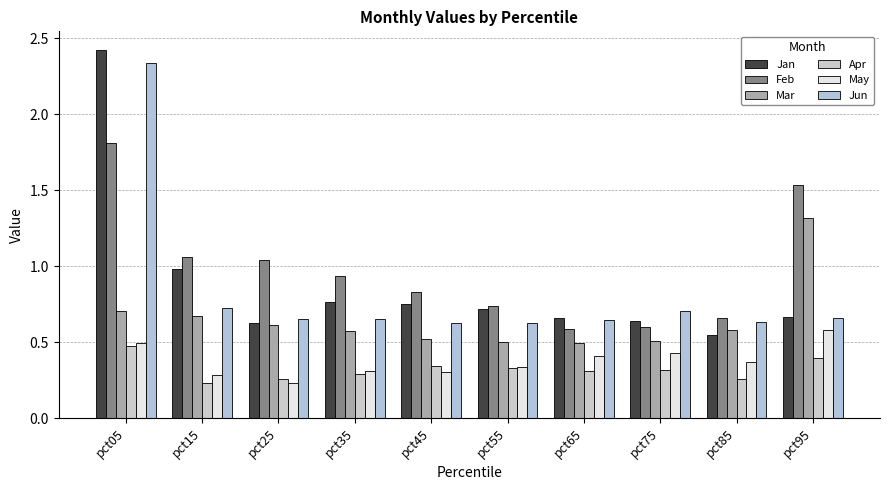

Does the chart contain any negative values?

No